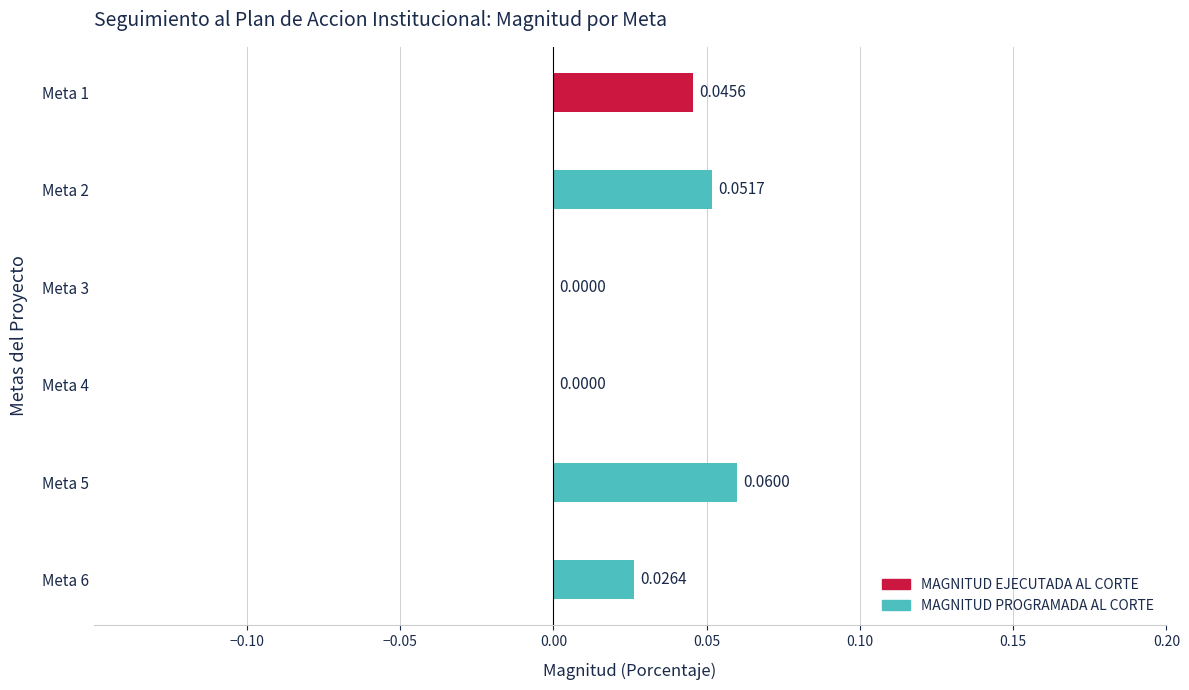

Count the number of data series in this chart.

1